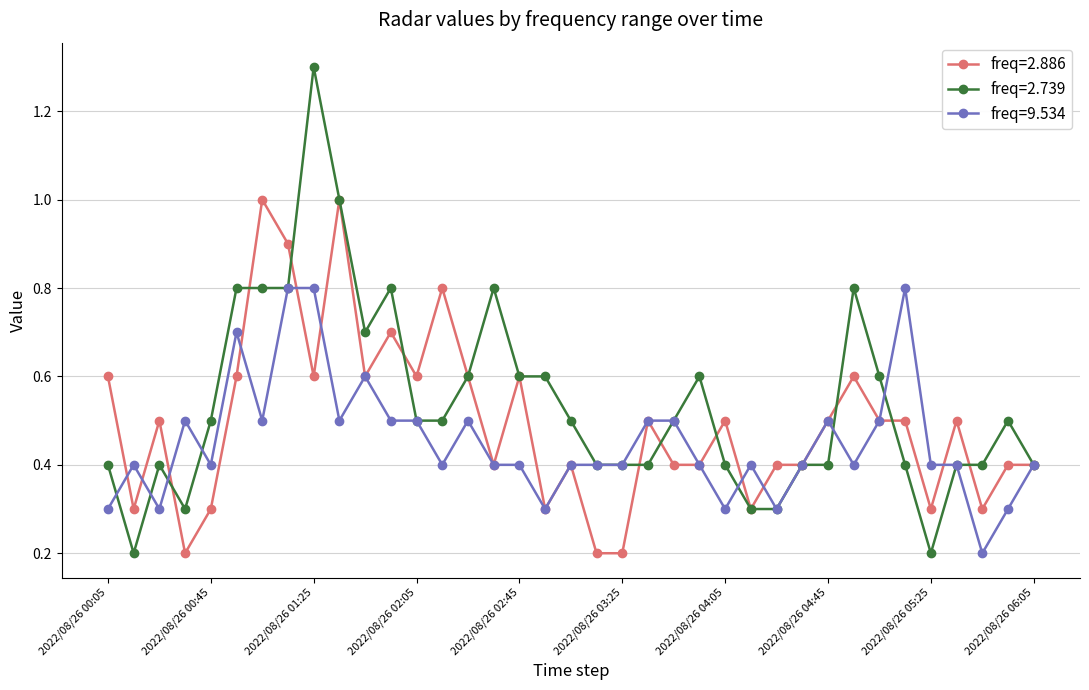

Does the chart have visible grid lines?

Yes